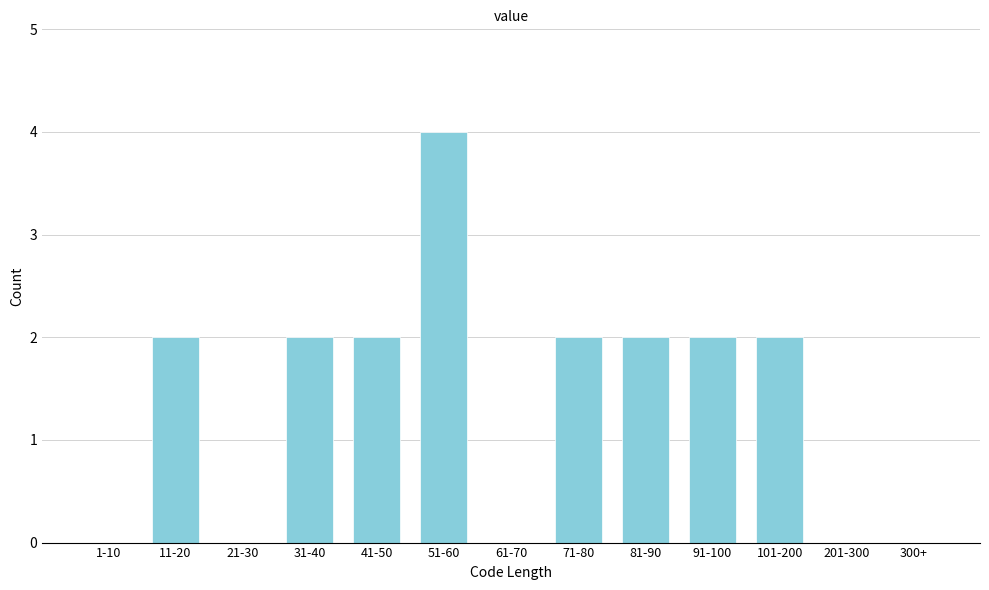

Reading left to right, what are all the values shown in this chart?

1-10=0	11-20=2	21-30=0	31-40=2	41-50=2	51-60=4	61-70=0	71-80=2	81-90=2	91-100=2	101-200=2	201-300=0	300+=0